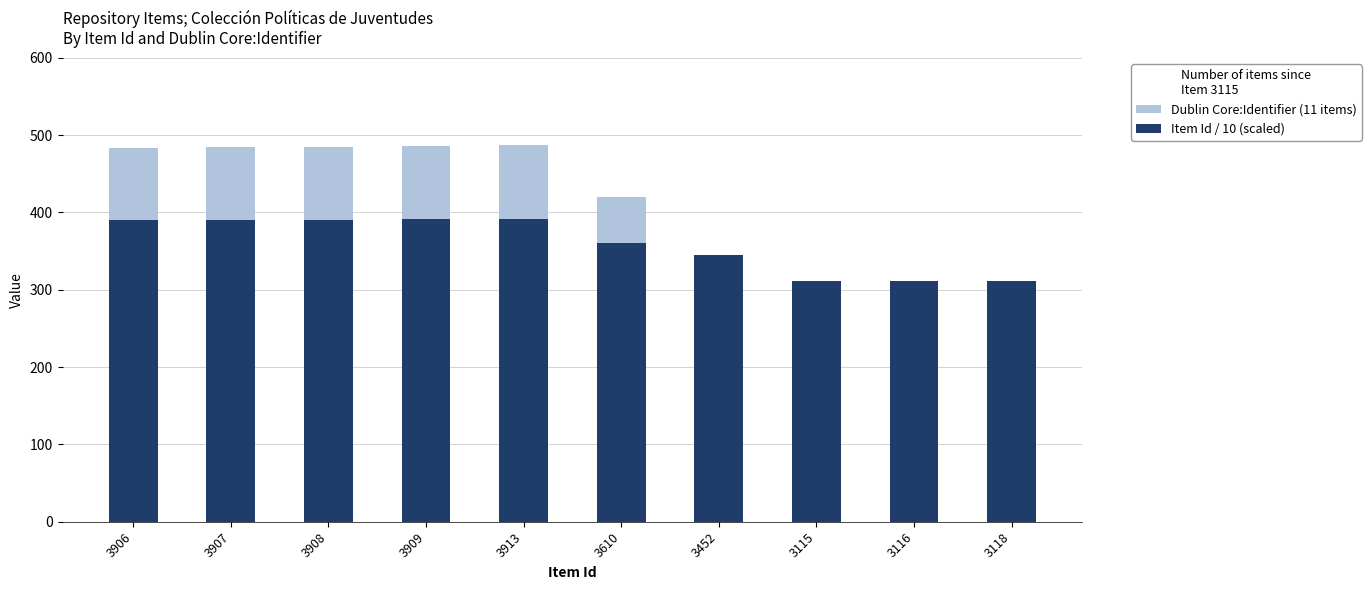

Between 3908 and 3610, which series saw the biggest shift?

Dublin Core:Identifier (11 items)